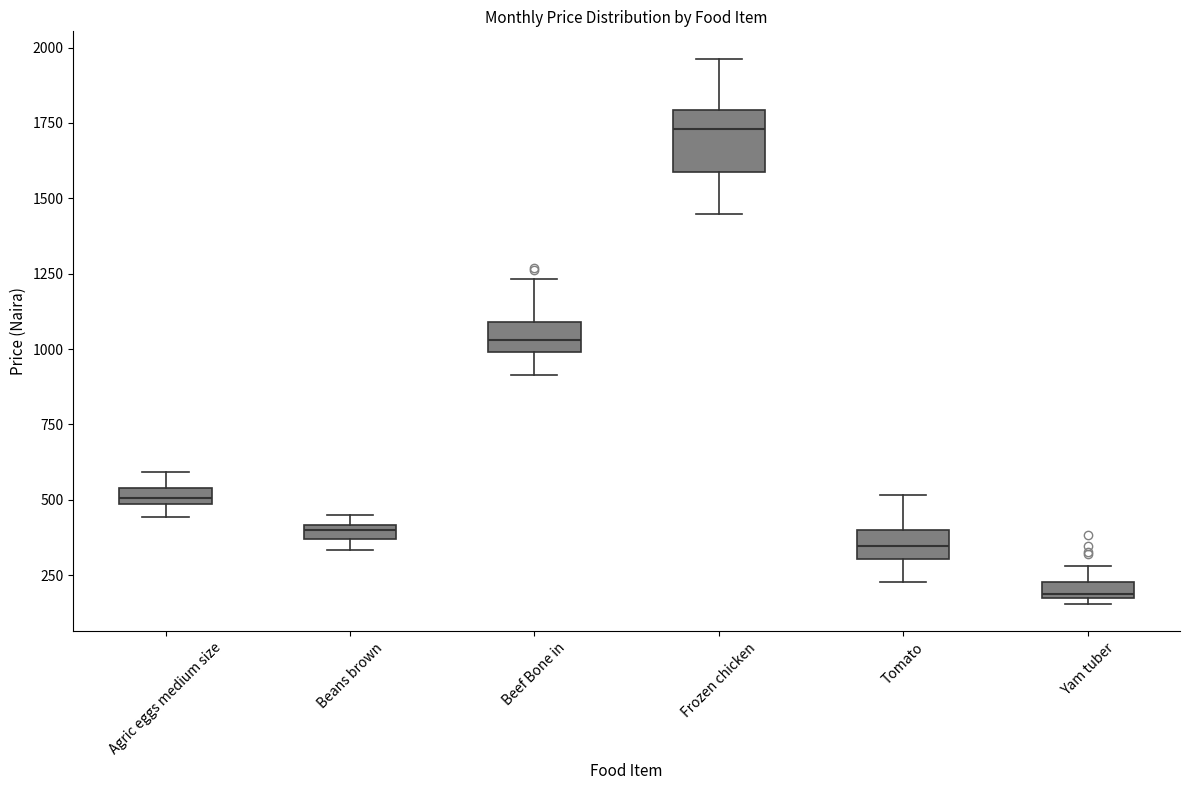

Which box's median line is the lowest?

Yam tuber